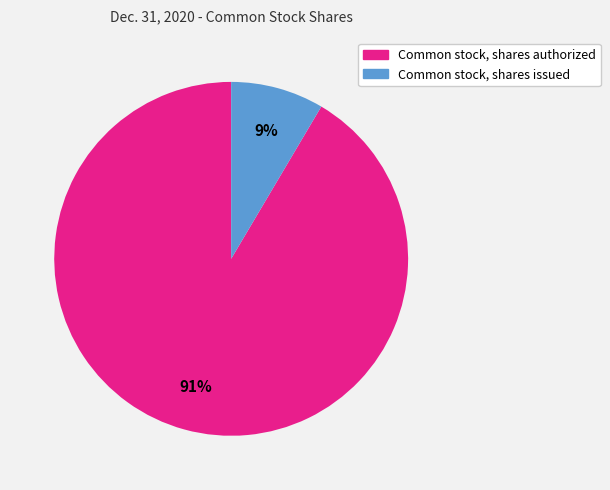

Which category accounts for the majority?

Common stock, shares authorized